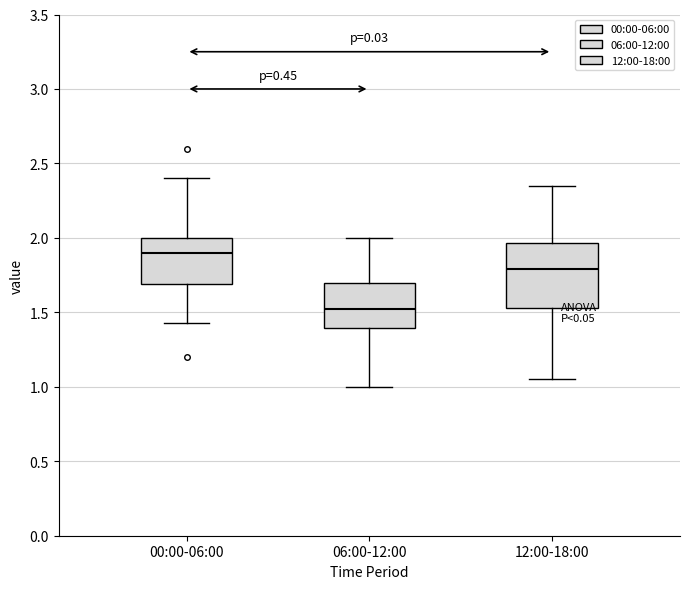

Which box has the lowest median line?

06:00-12:00